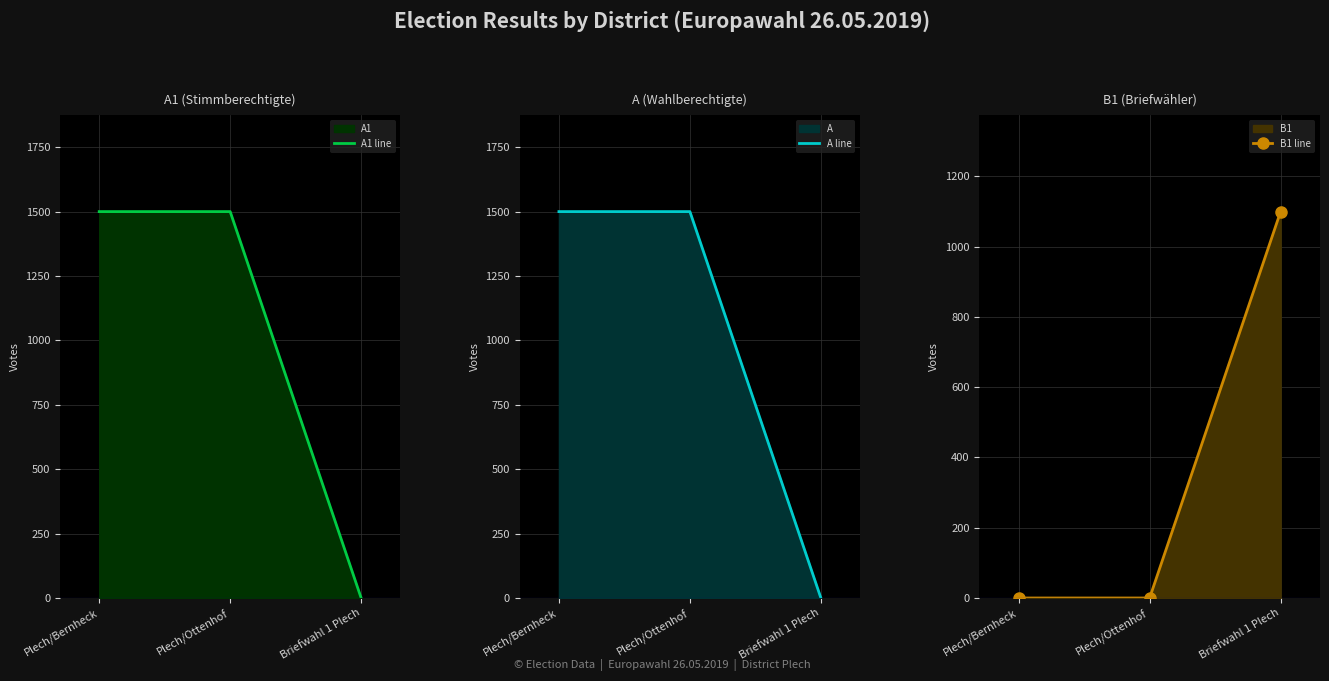

The A1 line series shows 0 at Briefwahl 1 Plech. True or false?

True